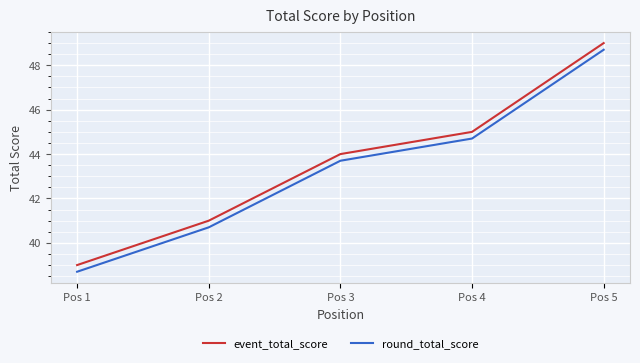

Which category has the highest value in the event_total_score series?

Pos 5